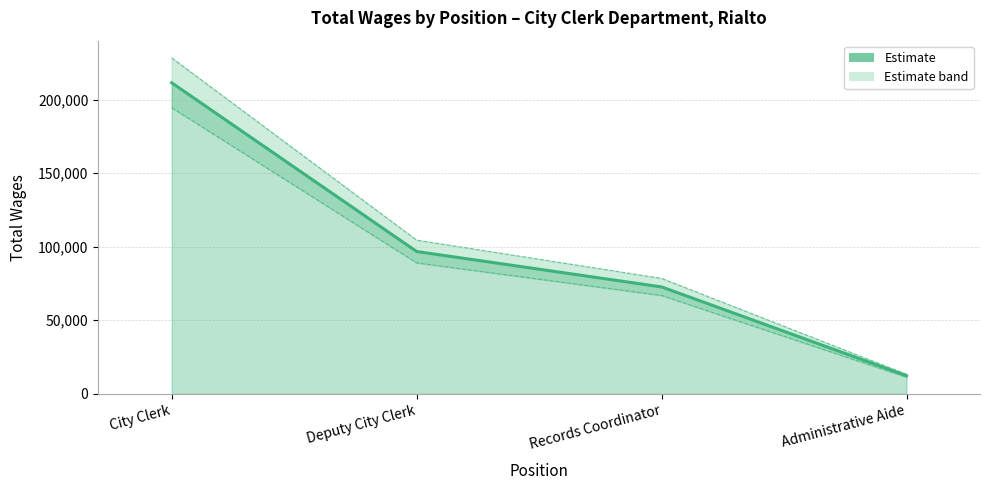

What value does the data have at Deputy City Clerk, to the nearest 10?

96690